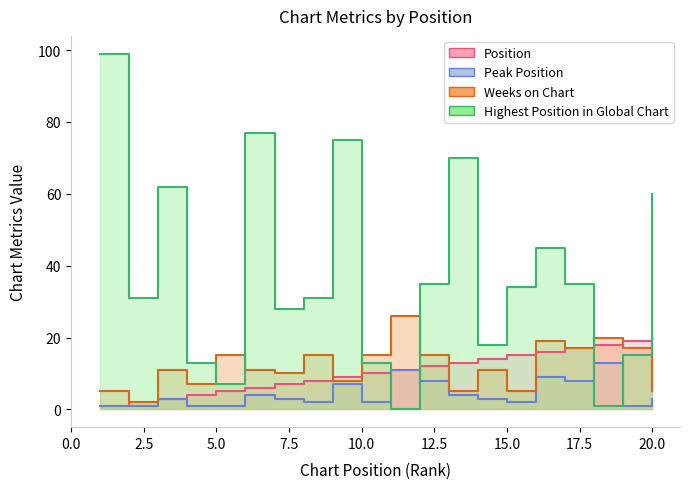

At how many categories does at least one series exceed 84?

1